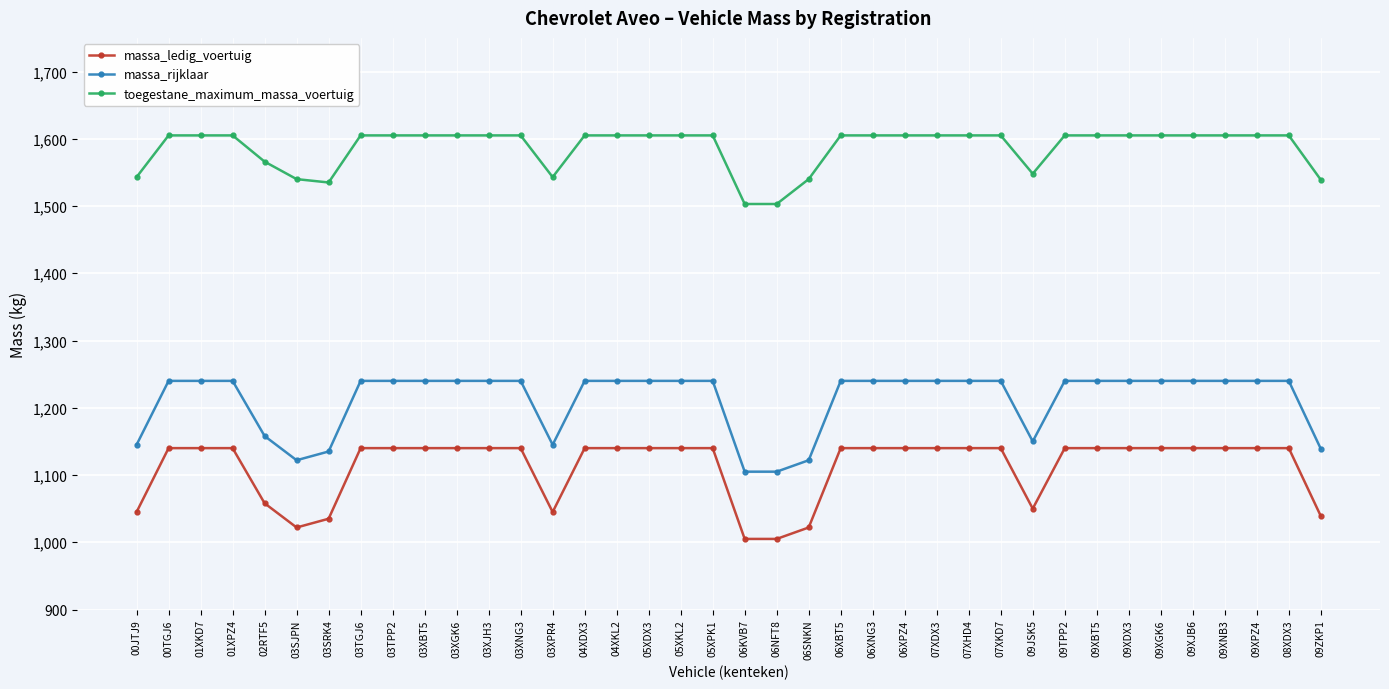

True or false: toegestane_maximum_massa_voertuig and massa_rijklaar intersect in this chart.

False